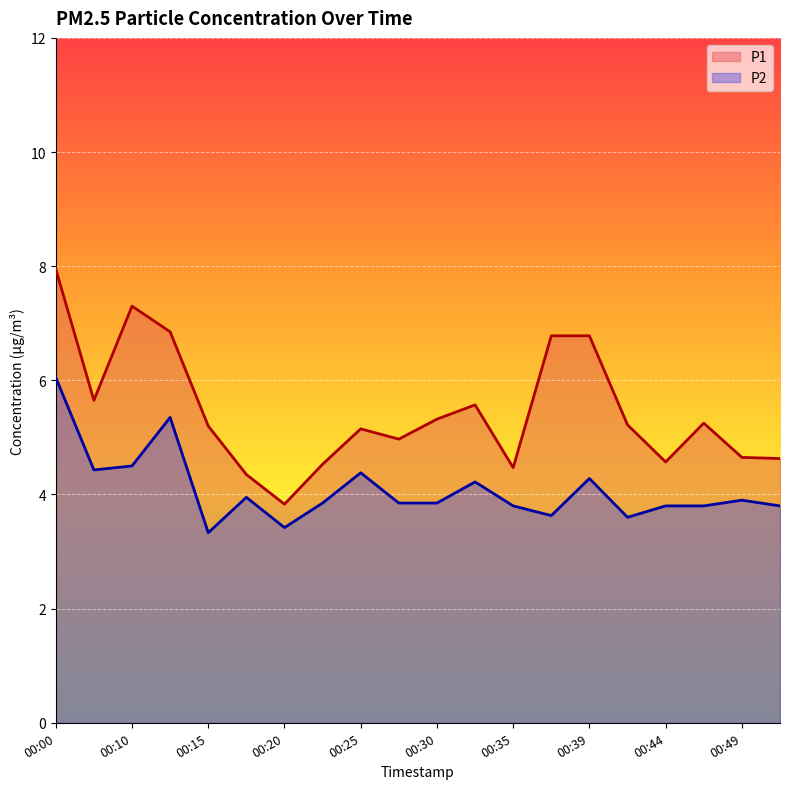

Where is the first local minimum for P1?

00:05